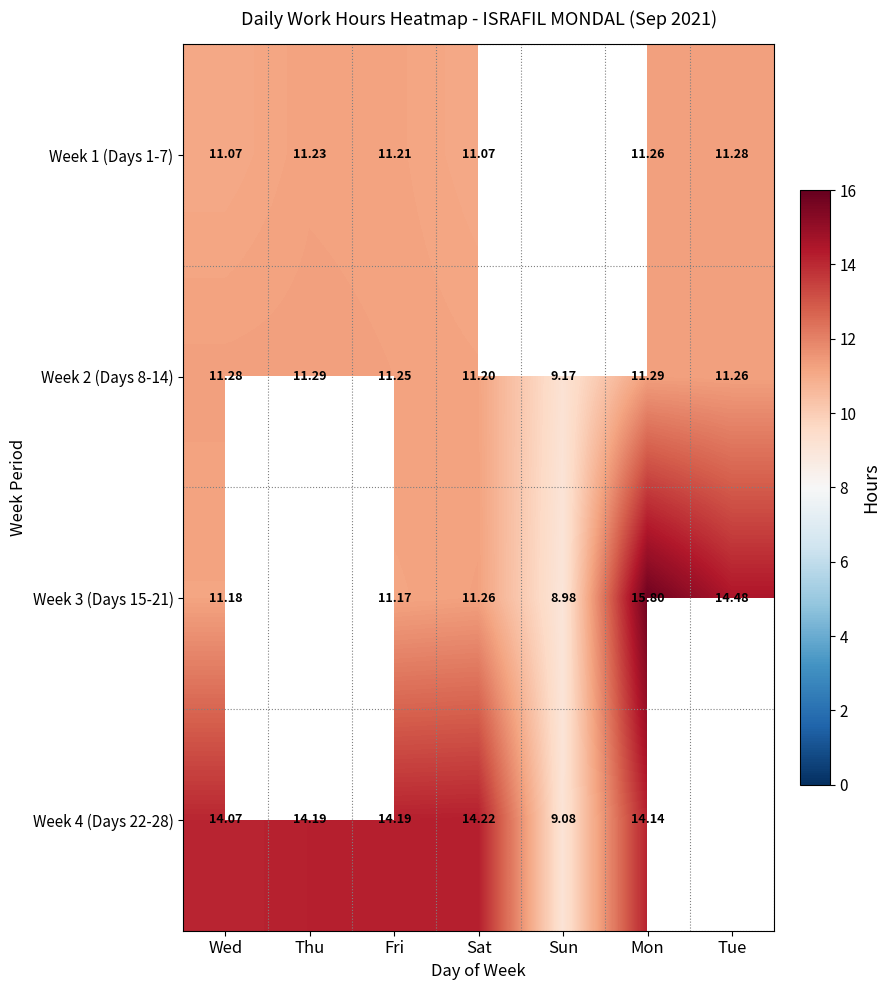

Where does the Week 2 (Days 8-14) series first go above 11?

Wed